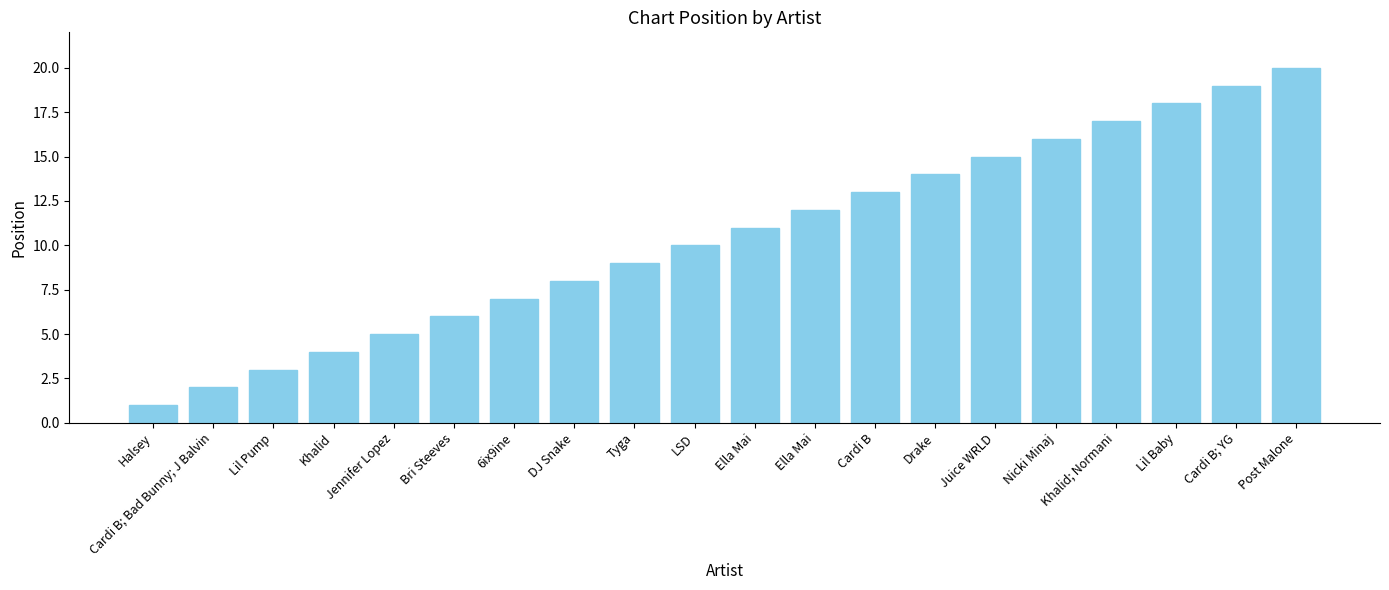

What is the average value?

10